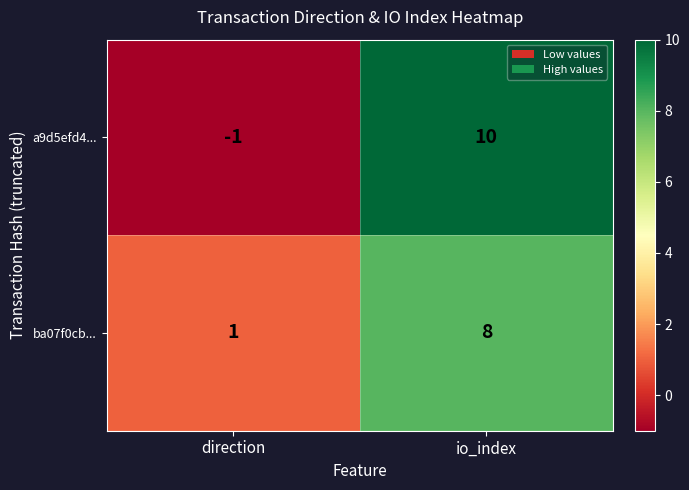

Reading left to right, extract all data points from this chart.

a9d5efd4...: direction=-1	io_index=10
ba07f0cb...: direction=1	io_index=8